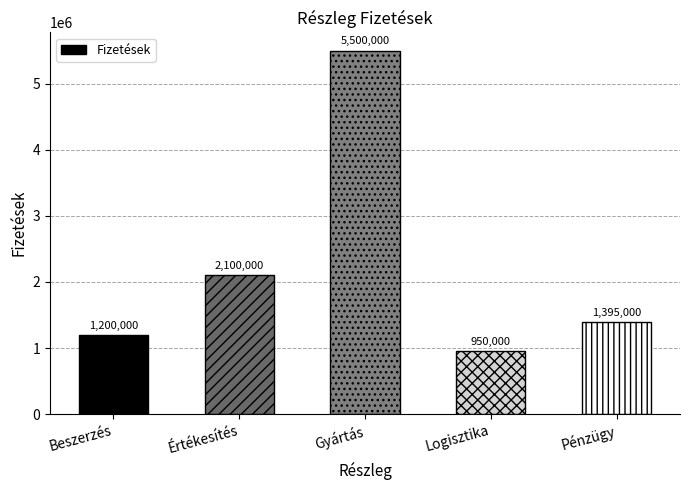

Count the number of data series in this chart.

1